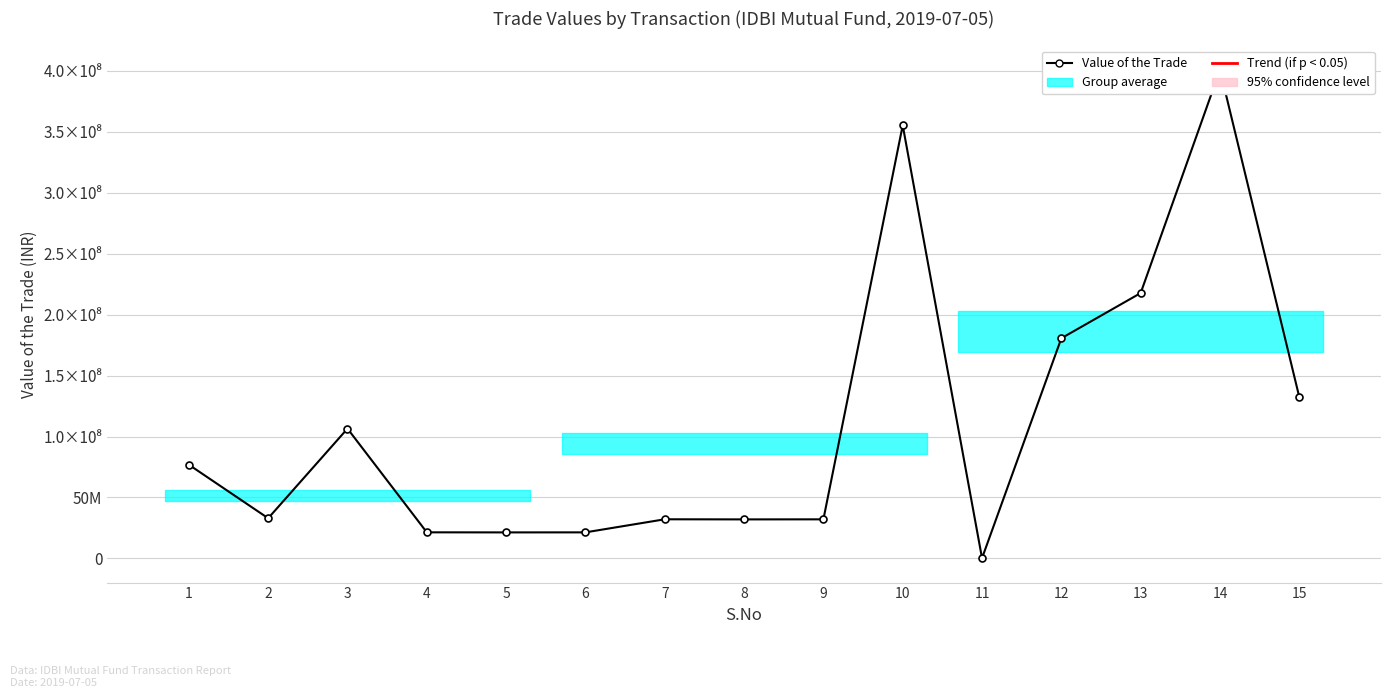

Is this an area chart (filled region under the line)?

No